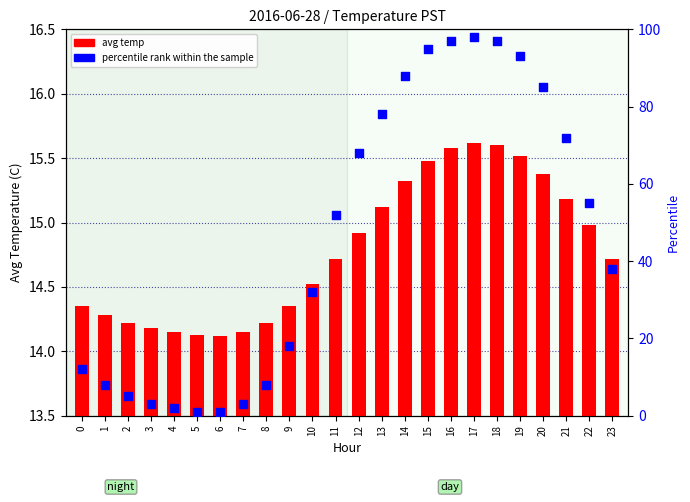

At how many categories does at least one series exceed 48?

12